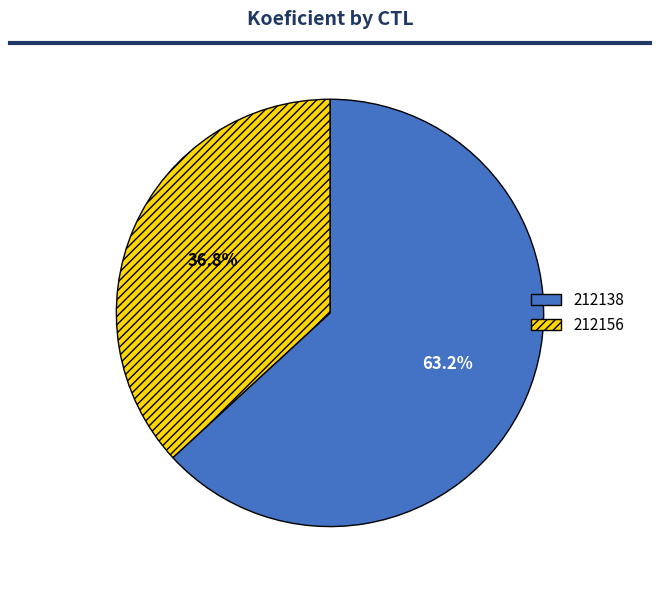

Does 212156 account for over 50% of the chart?

No